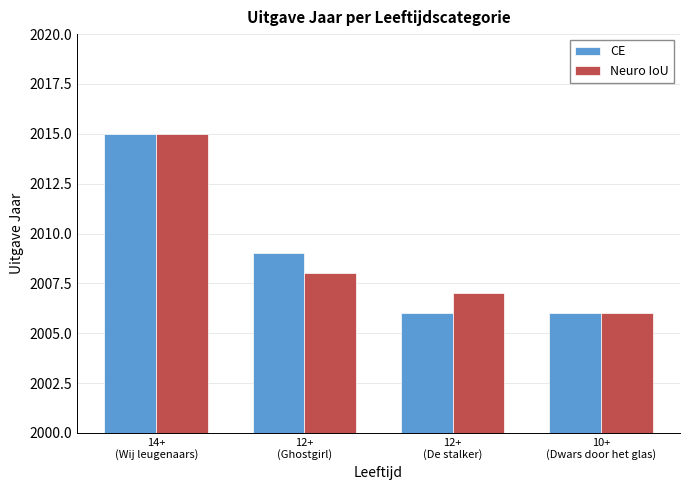

What is the value of the Neuro IoU bar at the 1st from the left?

2015